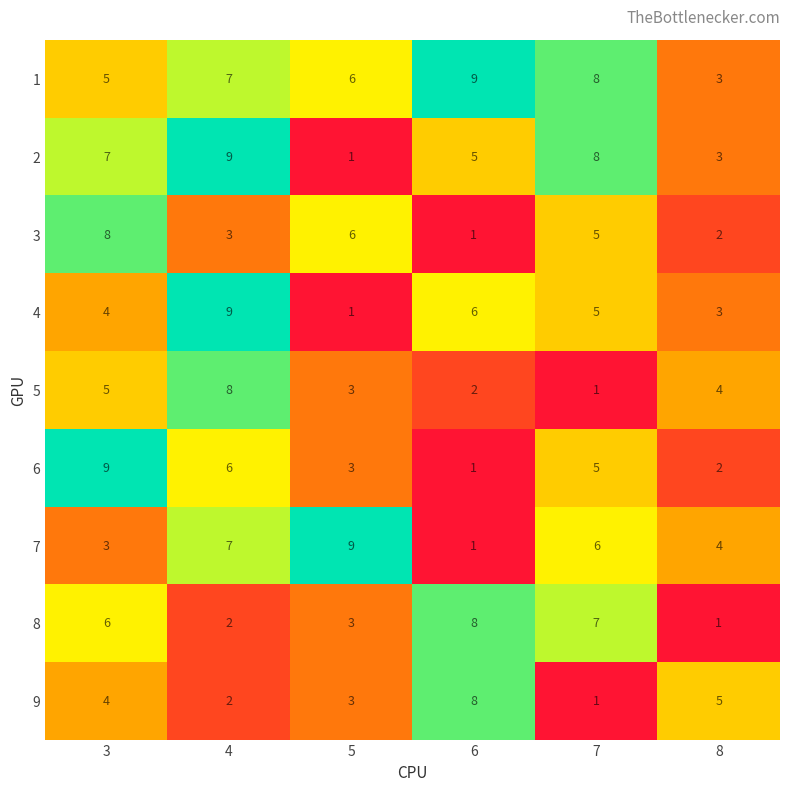

At how many categories does at least one series exceed 3?

6